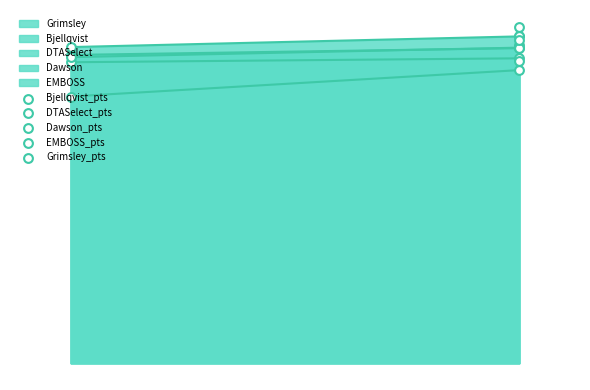

Which series contains the highest Y value?

EMBOSS_pts